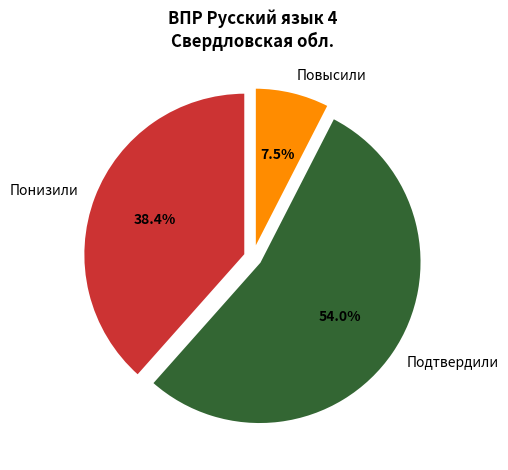

What percentage is the Понизили slice, to the nearest percent?

38%